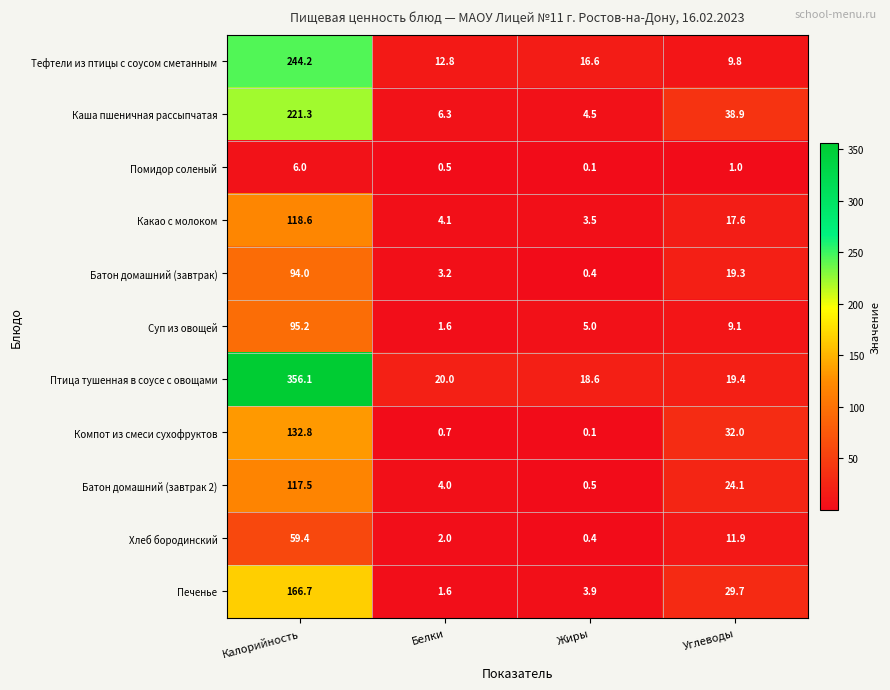

What is the total value across all series at Жиры?

53.6